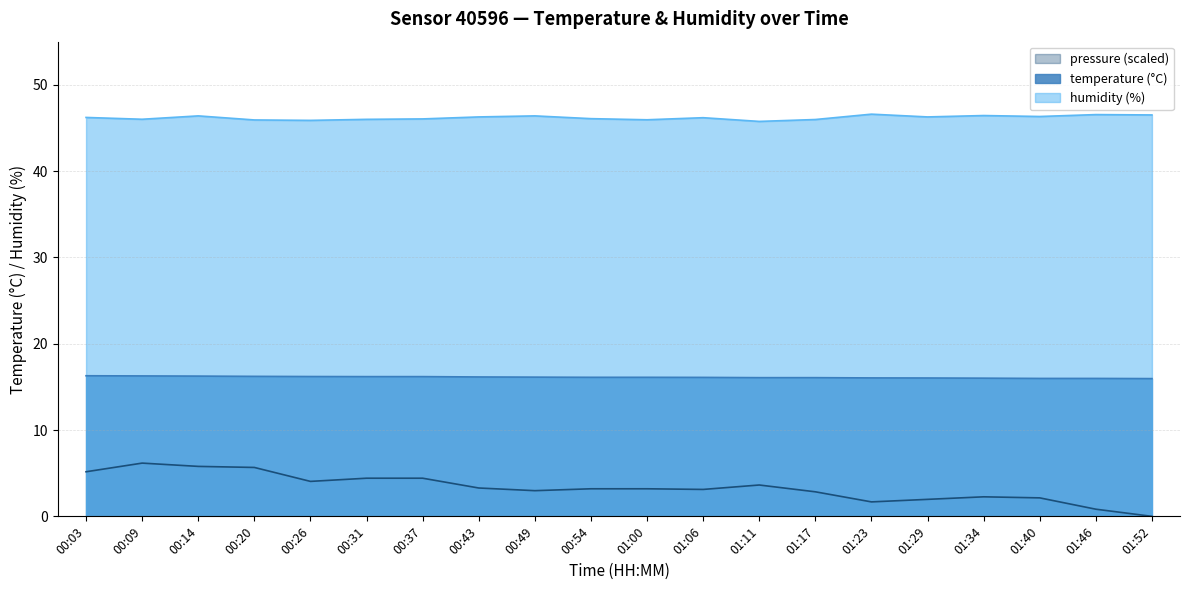

What position from the left is 01:40?

18